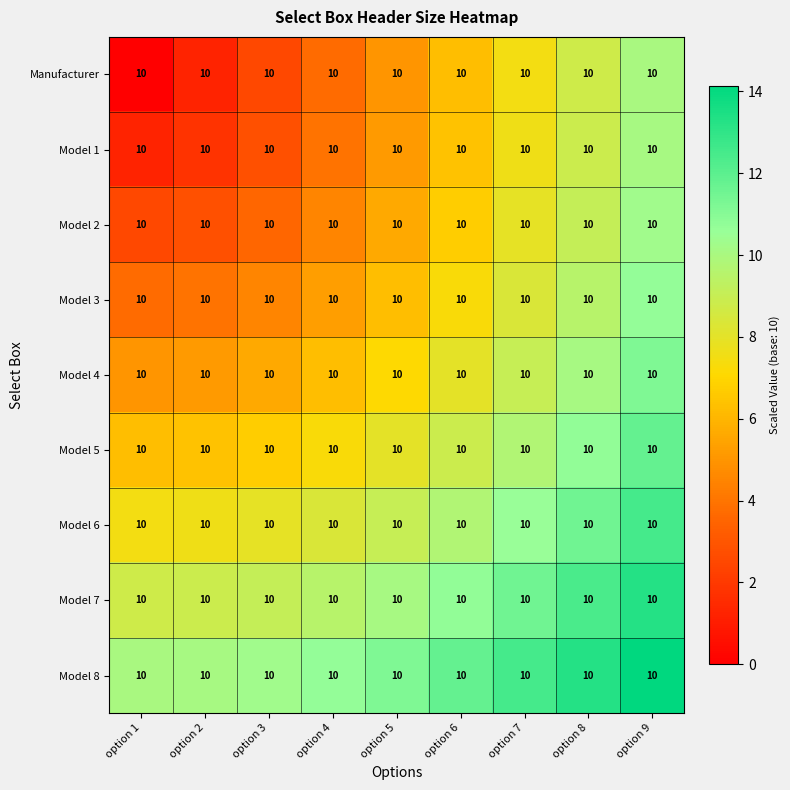

List the labels in order of Model 5 value, largest first.

option 9, option 8, option 7, option 6, option 5, option 4, option 3, option 2, option 1